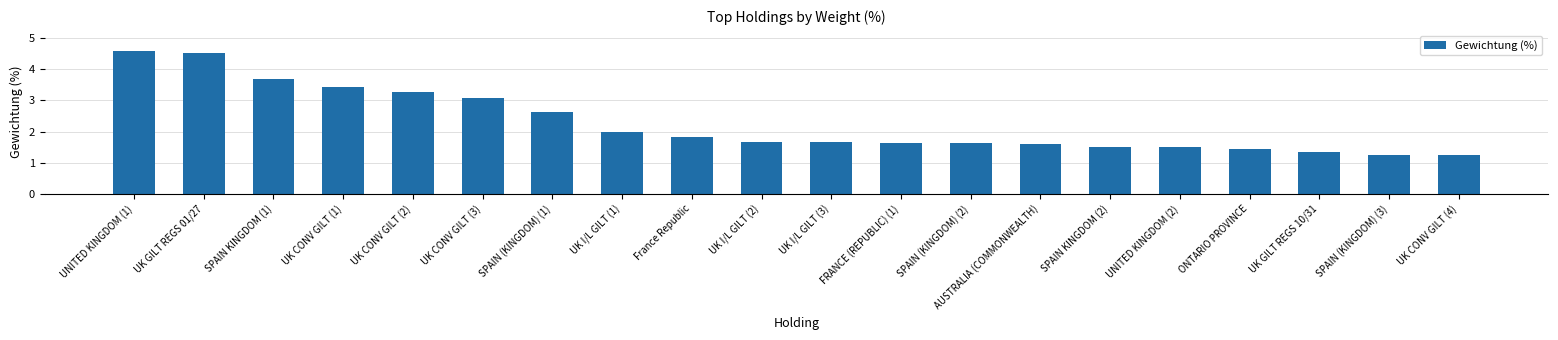

Which has a higher value, UK CONV GILT (4) or UK CONV GILT (1)?

UK CONV GILT (1)